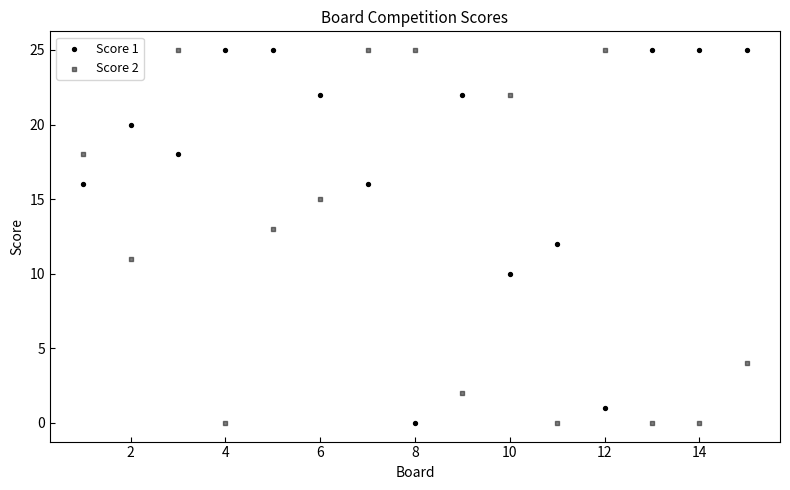

How many points are shown in the scatter plot?

30